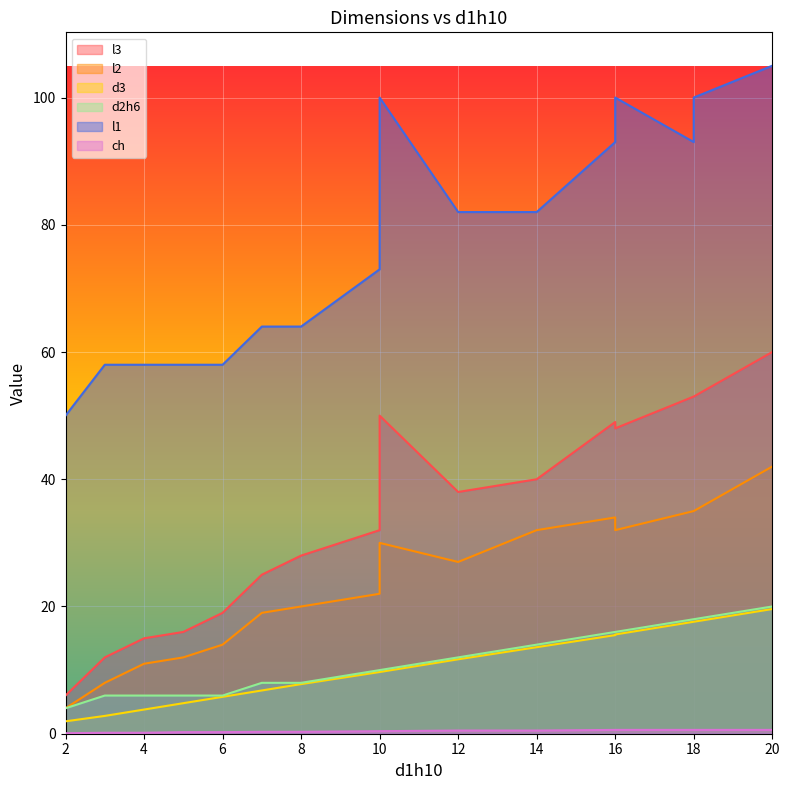

At how many categories does at least one series exceed 48?

16